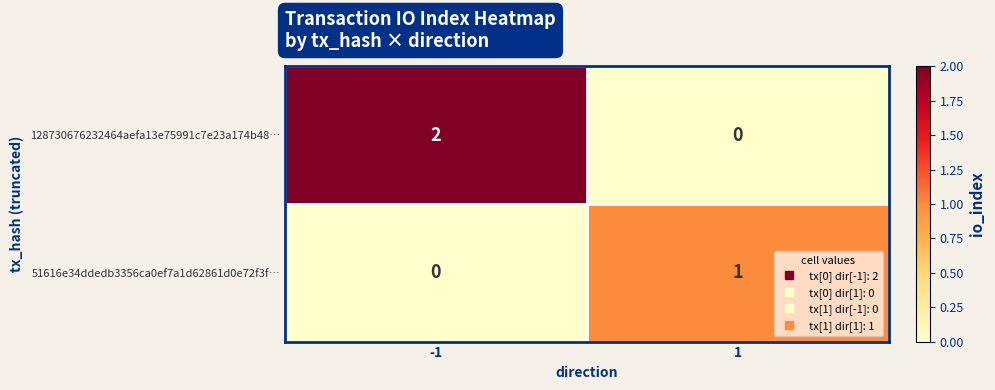

List the series in order of their peak value, highest first.

128730676232464aefa13e75991c7e23a174b48…, 51616e34ddedb3356ca0ef7a1d62861d0e72f3f…